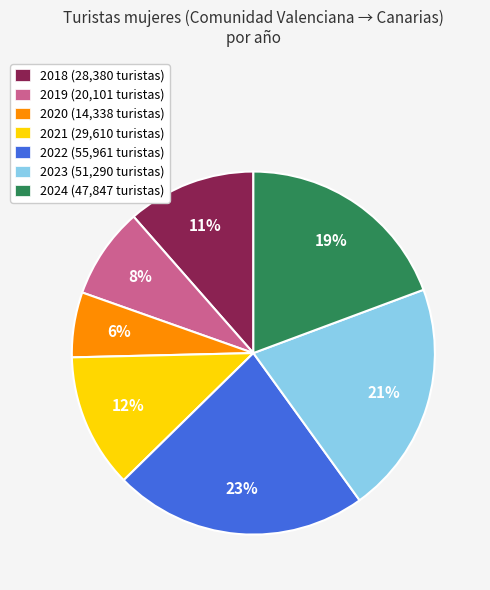

Does 2019 represent more than half of the total?

No